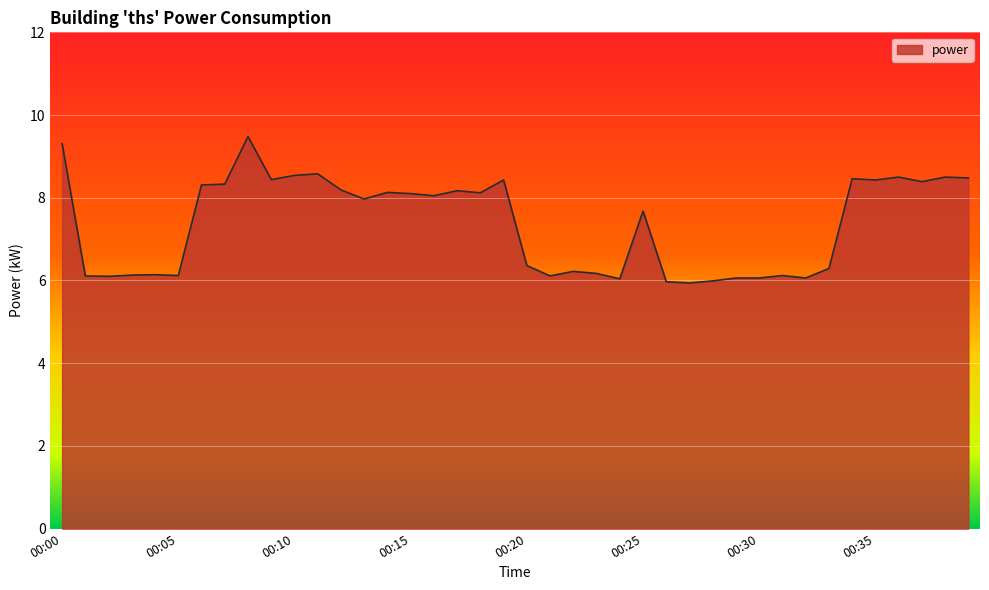

What is the difference between the maximum and minimum values?

3.5